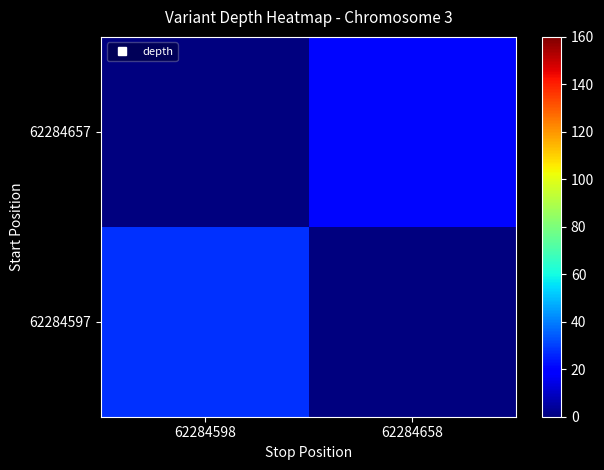

At 62284658, list the series in order from smallest to largest.

62284597, 62284657